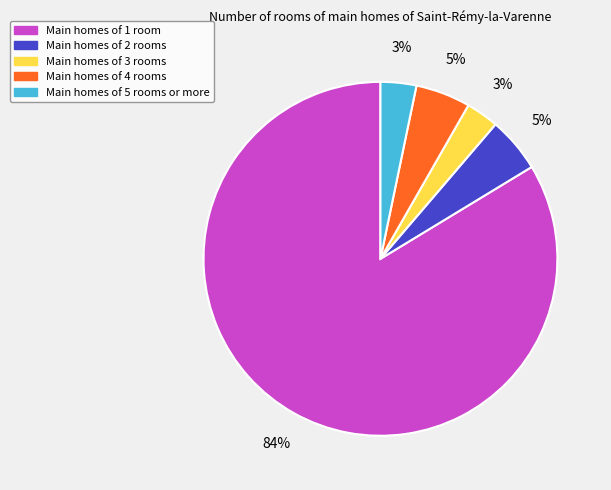

Do Main homes of 5 rooms or more and Main homes of 3 rooms together represent more than half of the pie?

No